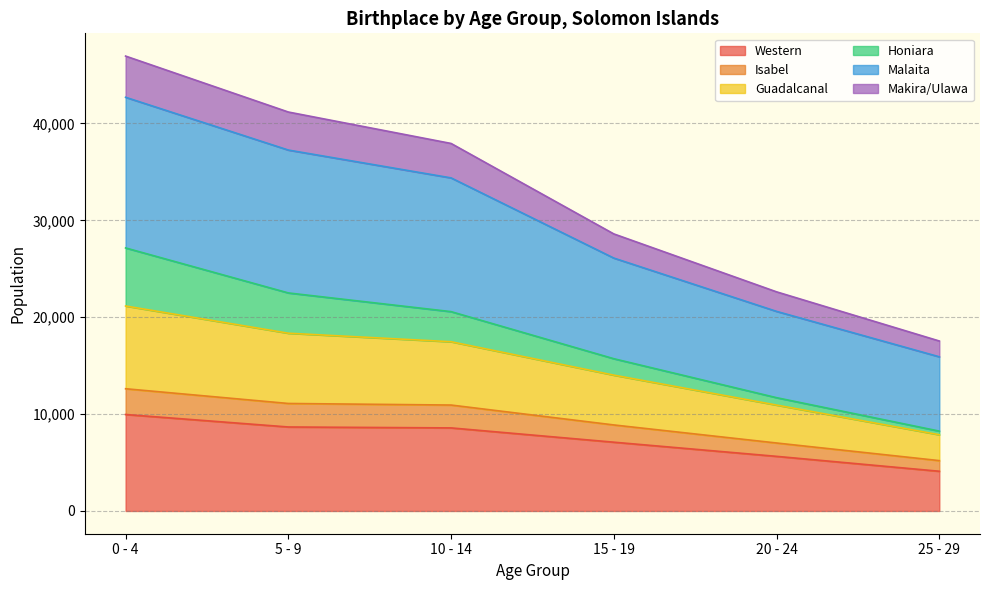

True or false: Isabel and Guadalcanal cross at least once.

False